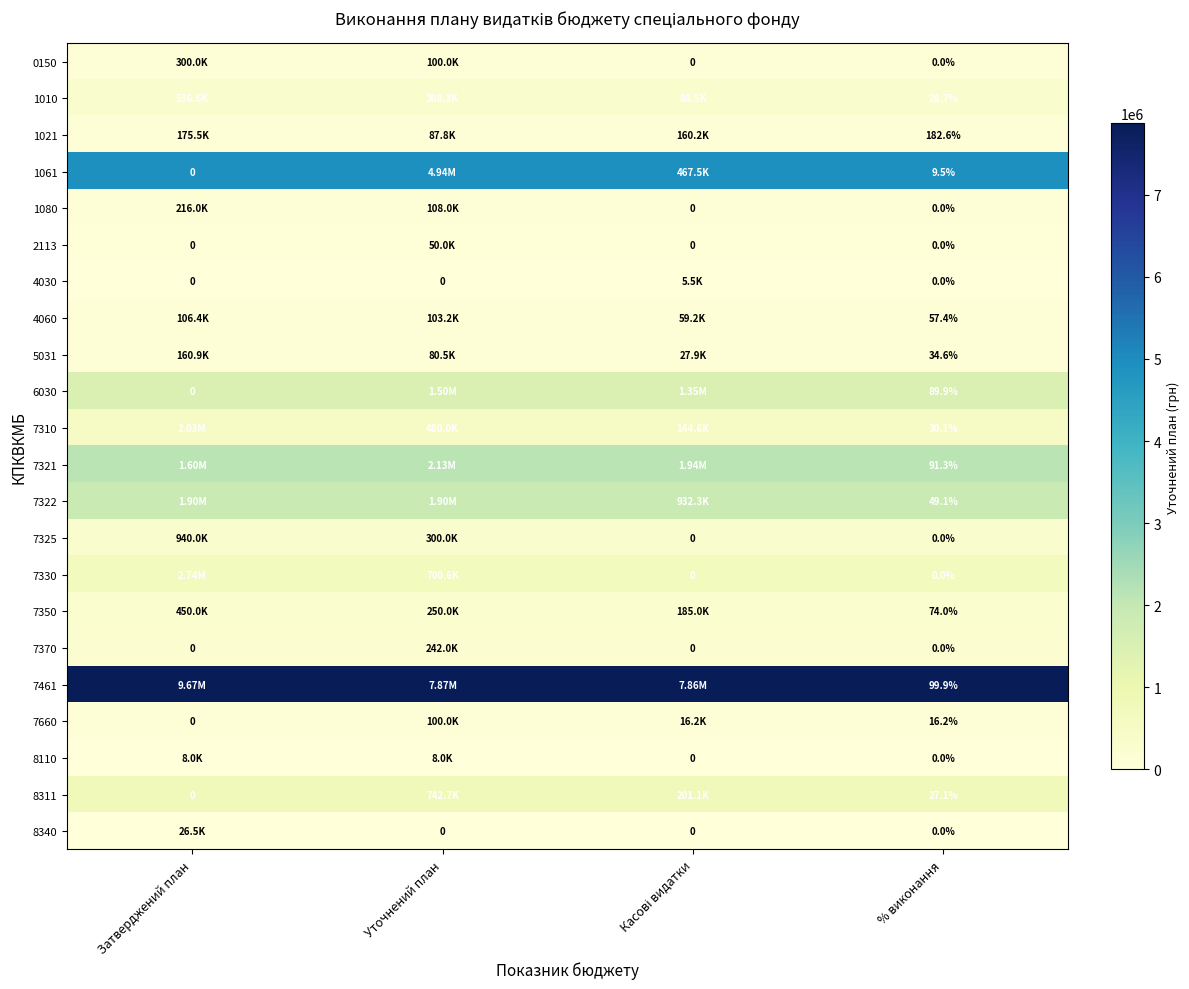

Is it true that 7321 equals 1254520.3 at Касові видатки?

False